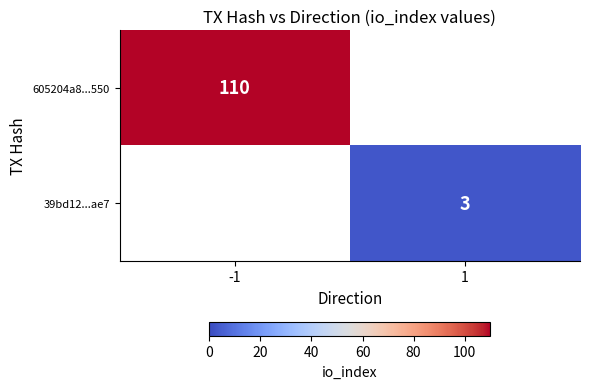

Which has a higher value, 1 or -1?

-1